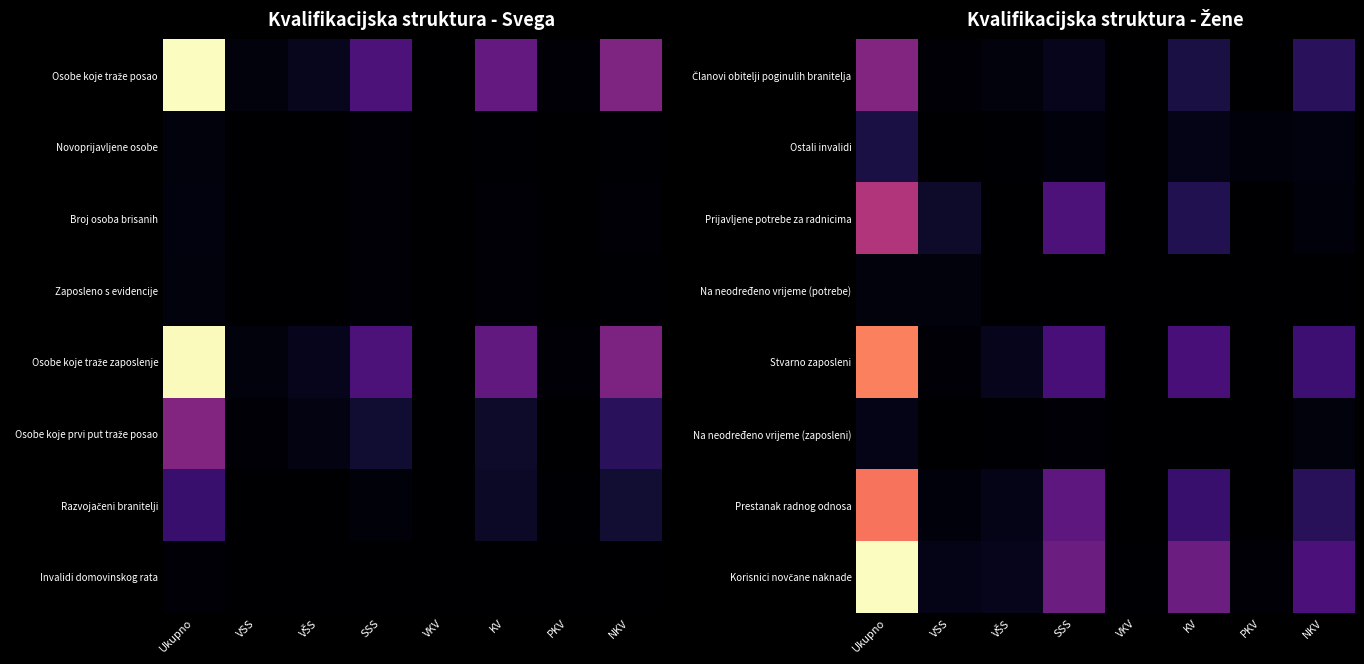

At SSS, list the series in order from largest to smallest.

Korisnici novčane naknade, Prestanak radnog odnosa, Prijavljene potrebe za radnicima, Stvarno zaposleni, Članovi obitelji poginulih branitelja, Ostali invalidi, Na neodređeno vrijeme (zaposleni), Na neodređeno vrijeme (potrebe)